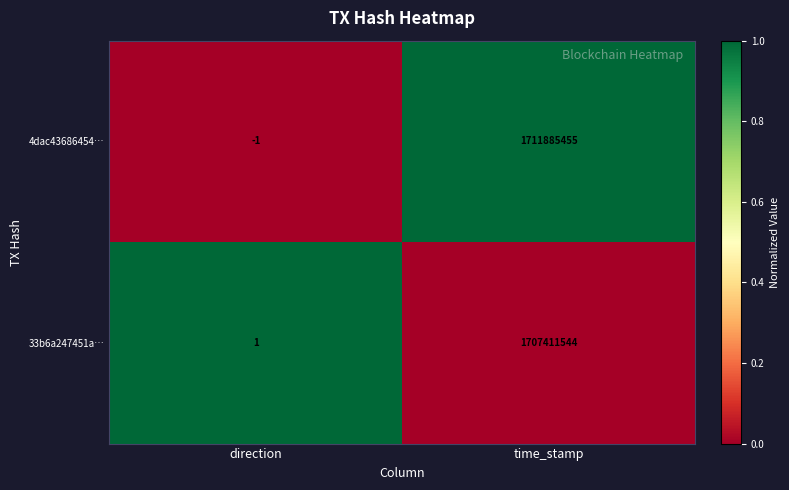

How many series are shown in this chart?

2